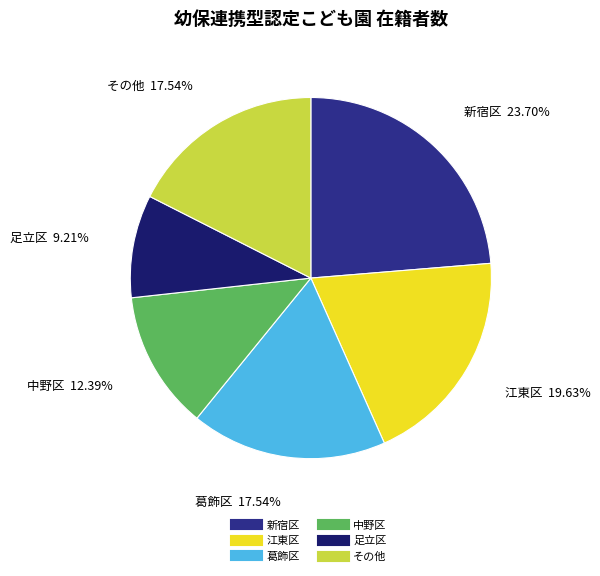

Is there any slice that represents more than half of the pie?

No